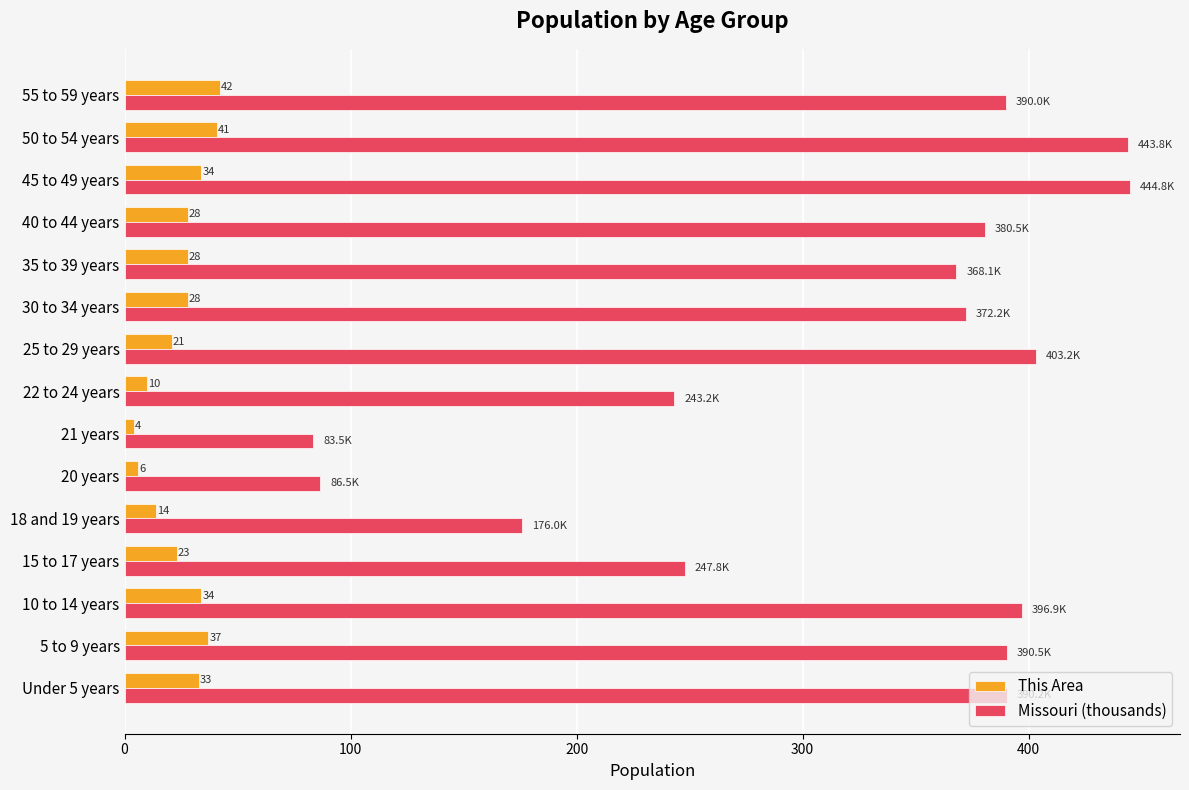

What are all the series names shown in the legend?

This Area, Missouri (thousands)